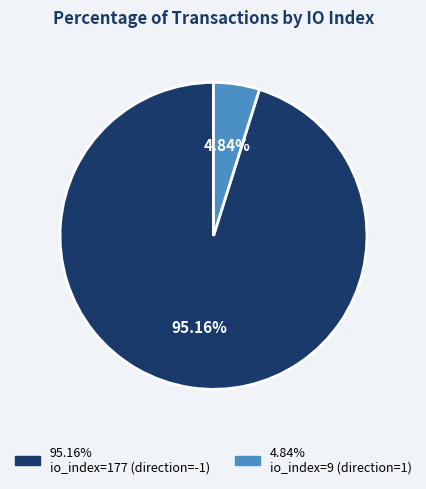

Does any single category account for the majority?

Yes